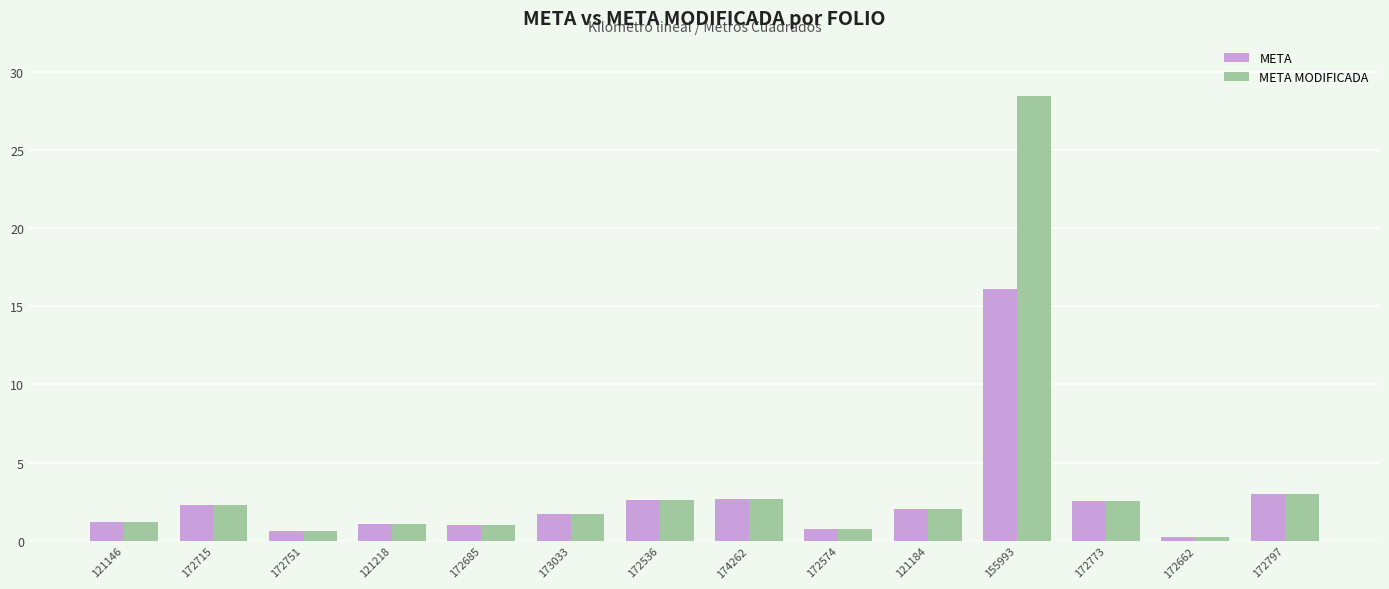

Is it true that META MODIFICADA equals 38.9 at 155993?

False